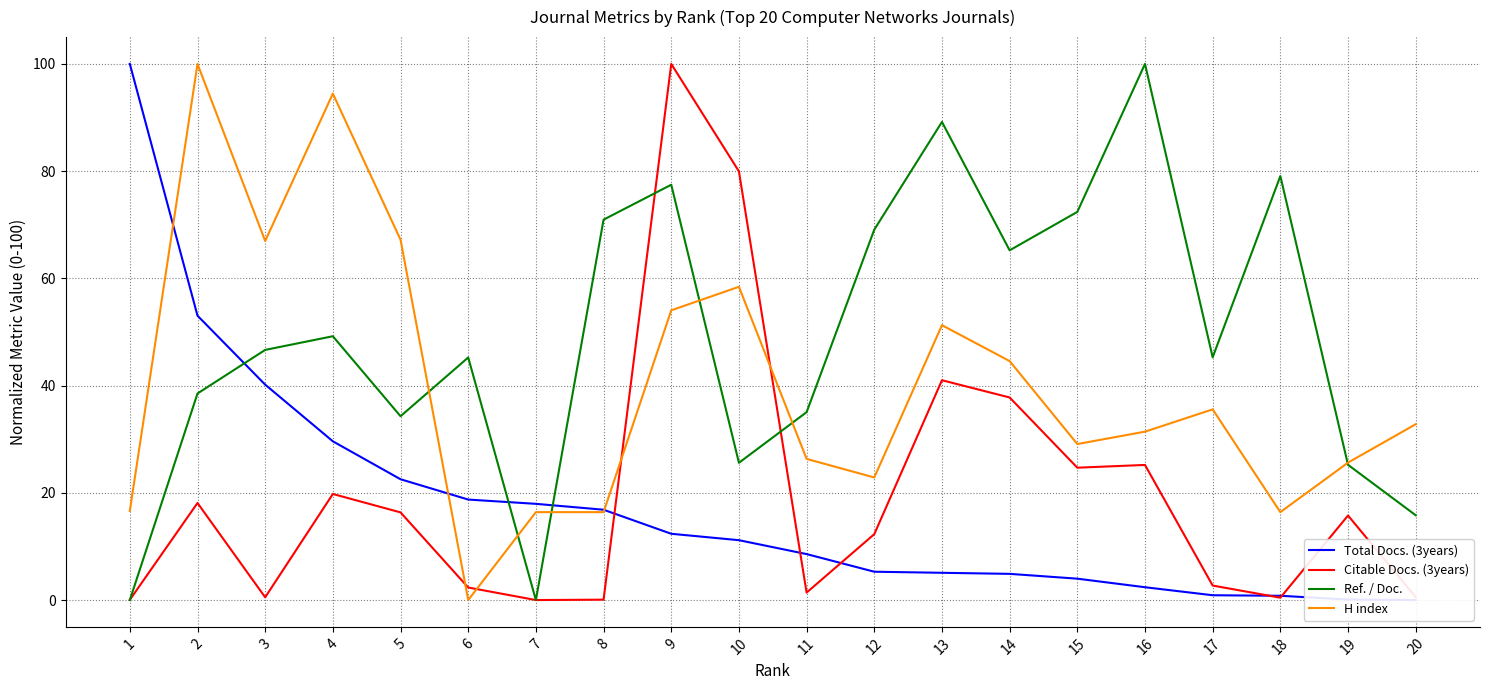

What is the greatest value displayed?

100.0